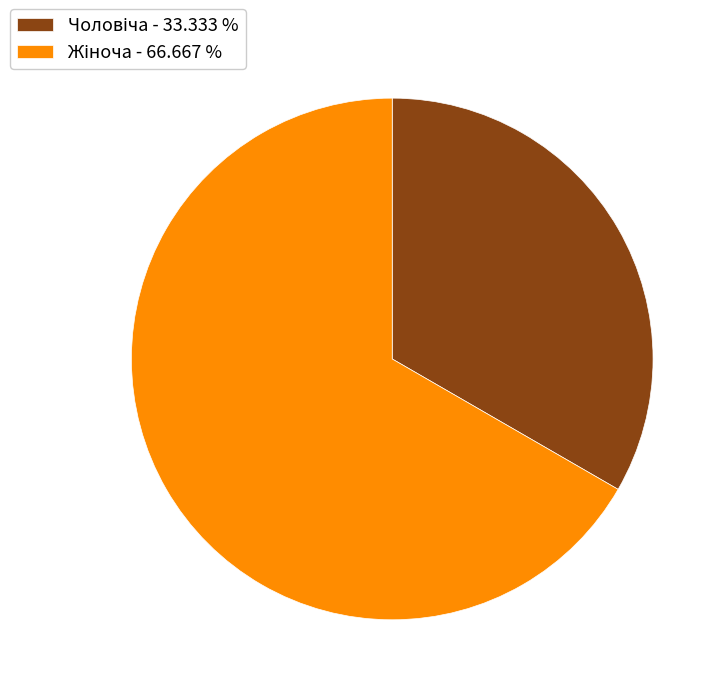

Does any single category account for the majority?

Yes